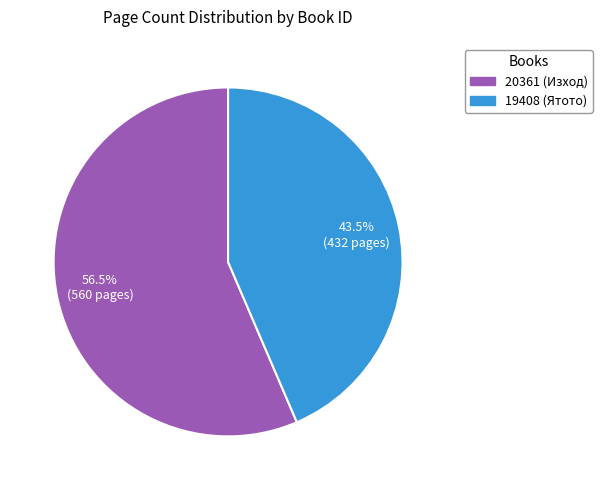

Rank the categories by value from highest to lowest.

20361 (Изход), 19408 (Ятото)